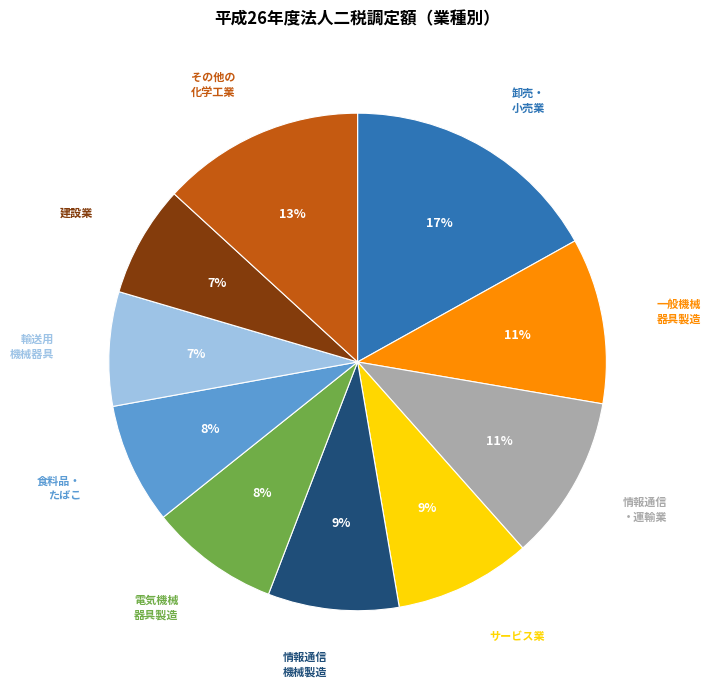

Count the number of slices in the pie.

10